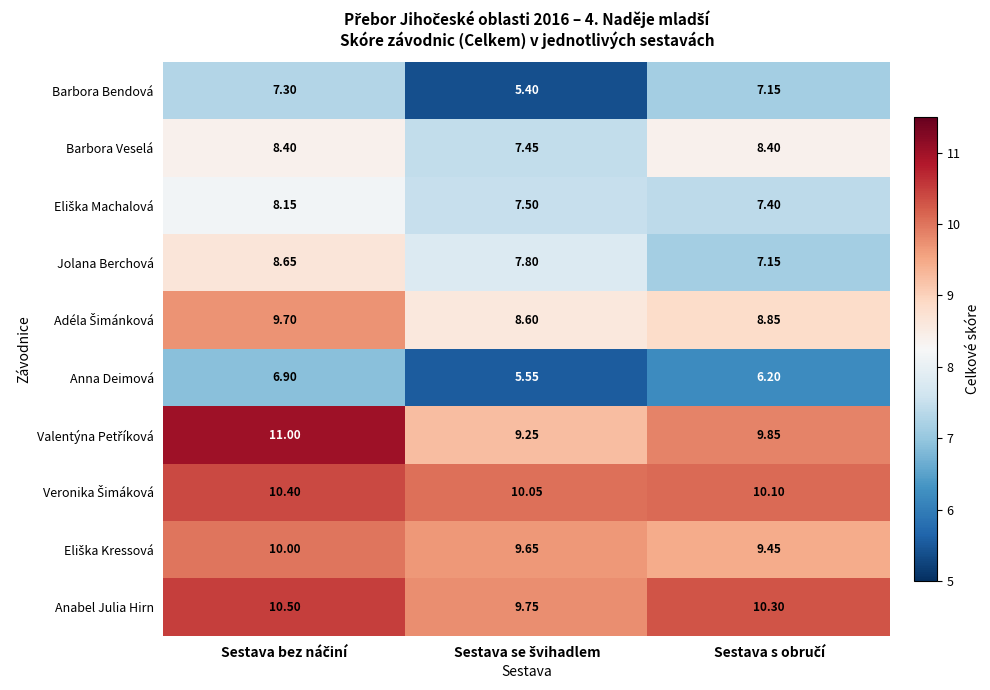

Which series has the widest spread of values?

Barbora Bendová